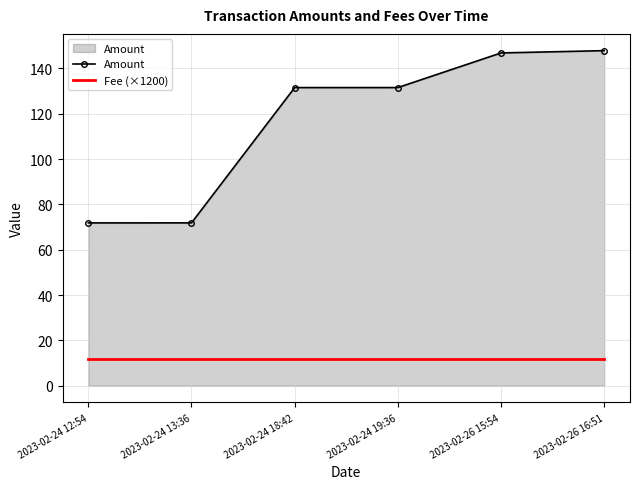

What value does the Amount series have at 2023-02-26 15:54?

146.8